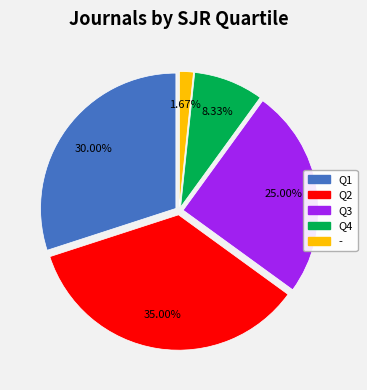

To the nearest percent, what is the difference between the largest and smallest slice percentages?

33%